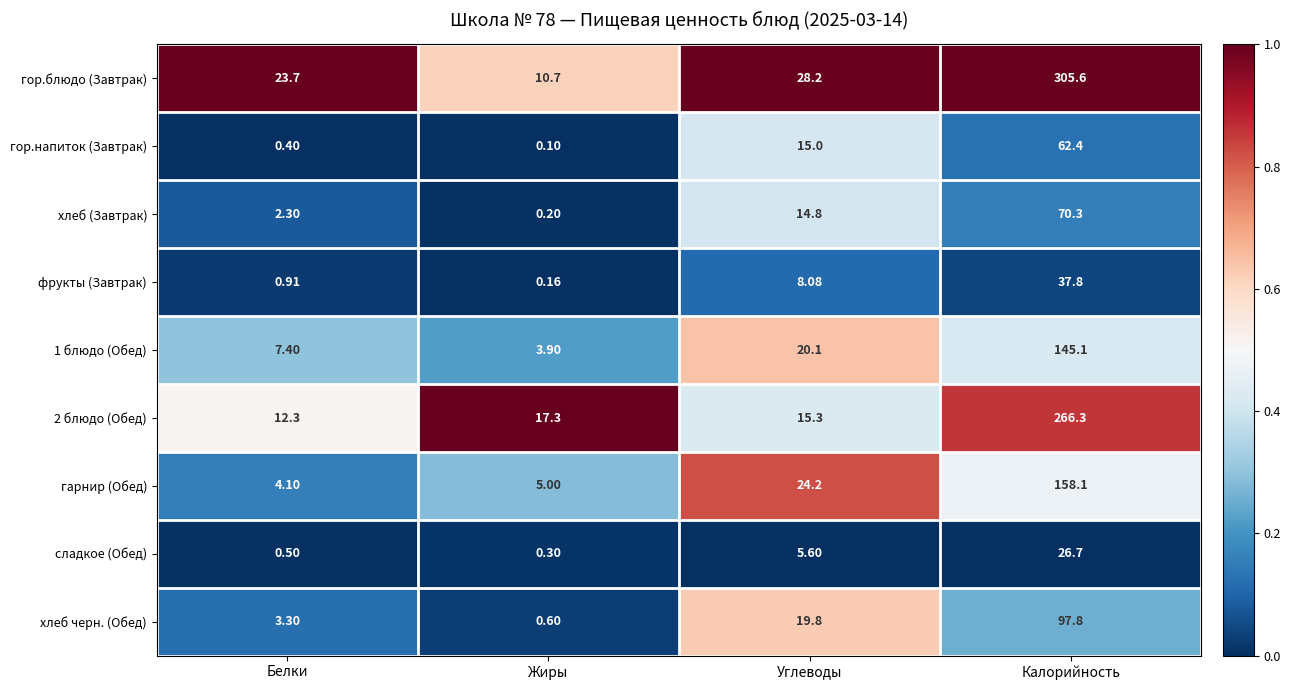

At which label does хлеб черн. (Обед) first exceed 19?

Углеводы